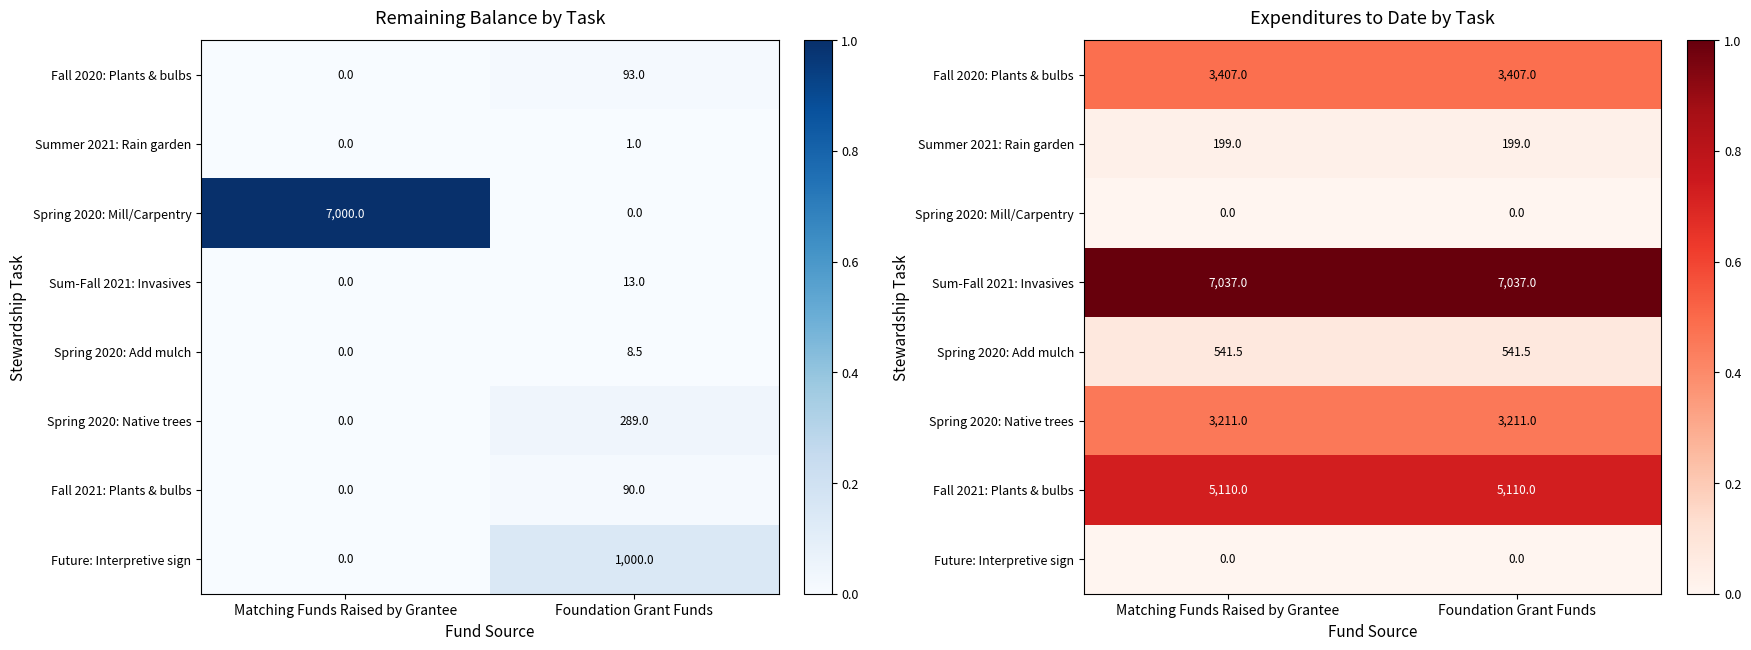

Count the number of data series in this chart.

8